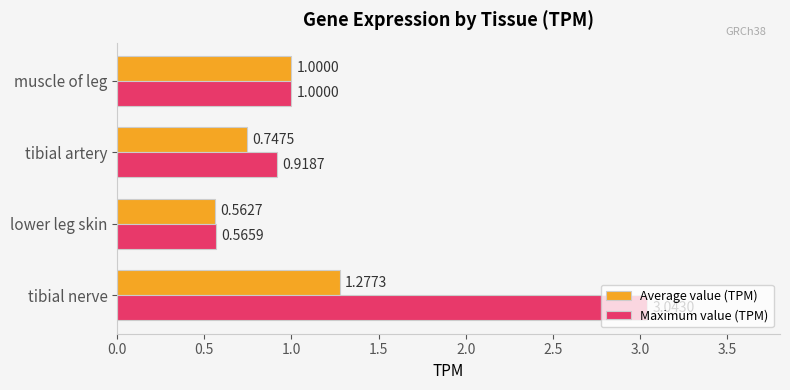

How many values in the Average value (TPM) series are below 1?

2